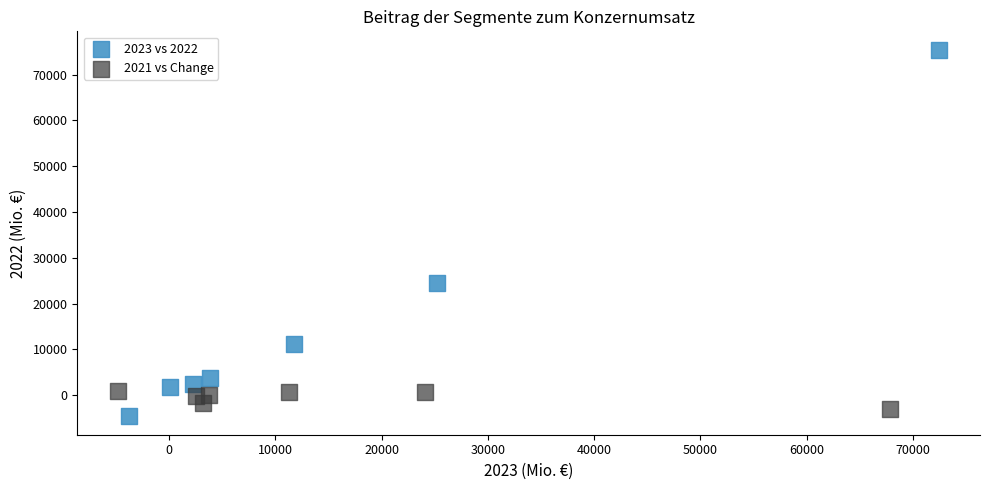

Which series reaches the maximum Y coordinate?

2023 vs 2022